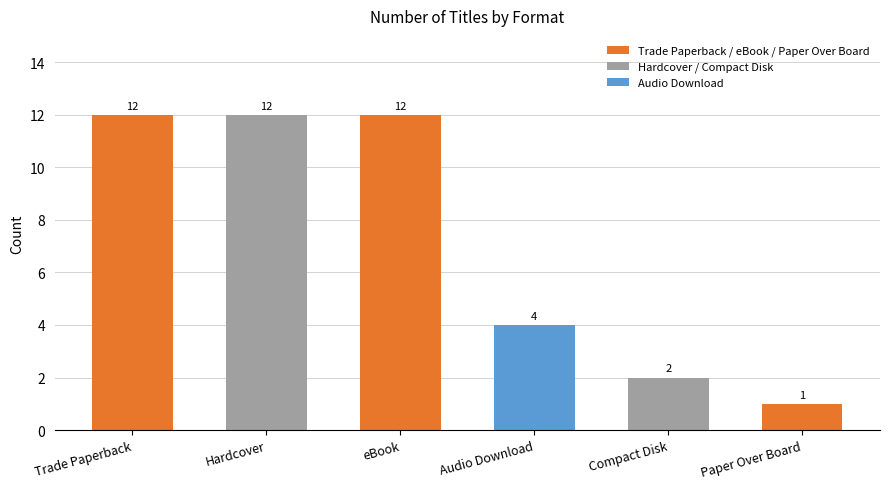

Rank the categories by value from lowest to highest.

Paper Over Board, Compact Disk, Audio Download, Trade Paperback, Hardcover, eBook